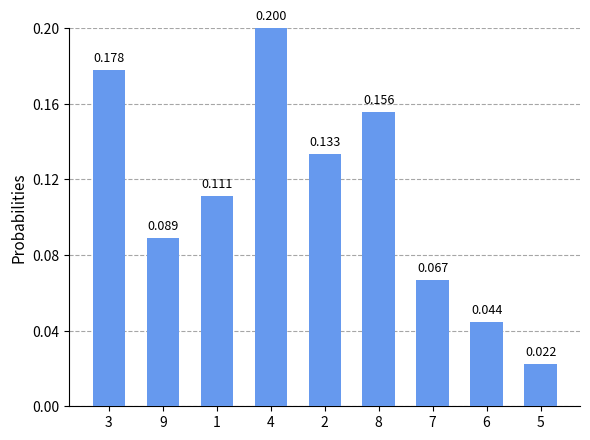

Reading right to left, transcribe all the data shown in this chart.

5=0.0	6=0.0	7=0.1	8=0.2	2=0.1	4=0.2	1=0.1	9=0.1	3=0.2